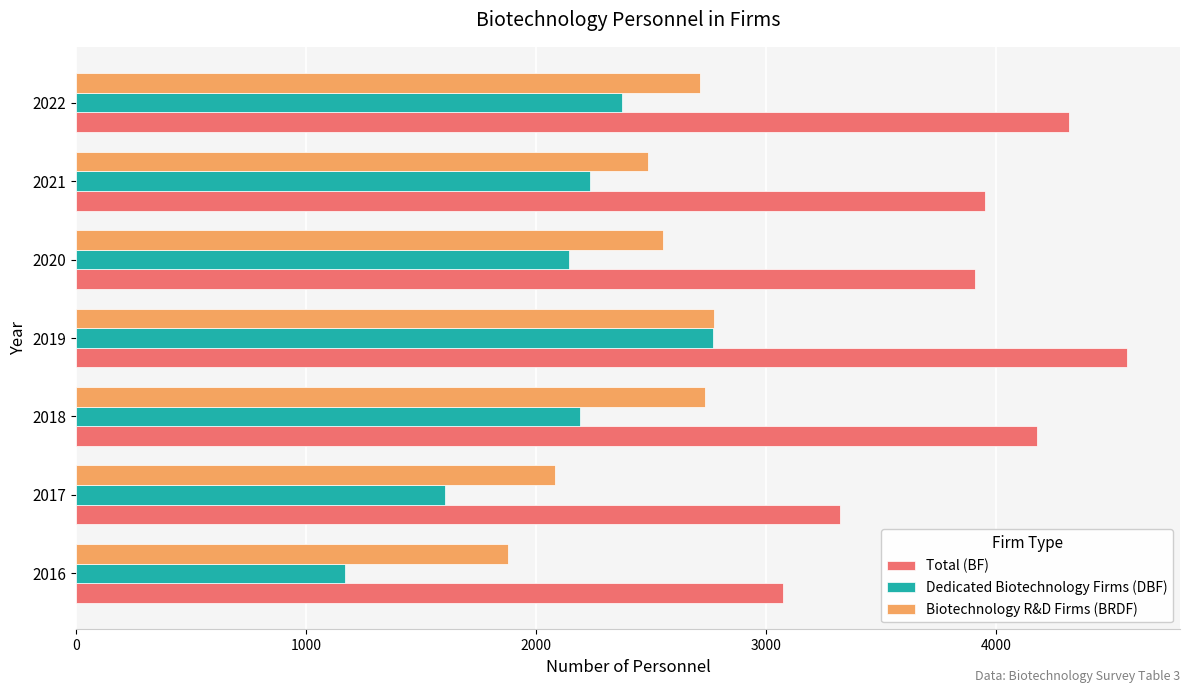

List the series in order of their overall mean, lowest first.

Dedicated Biotechnology Firms (DBF), Biotechnology R&D Firms (BRDF), Total (BF)